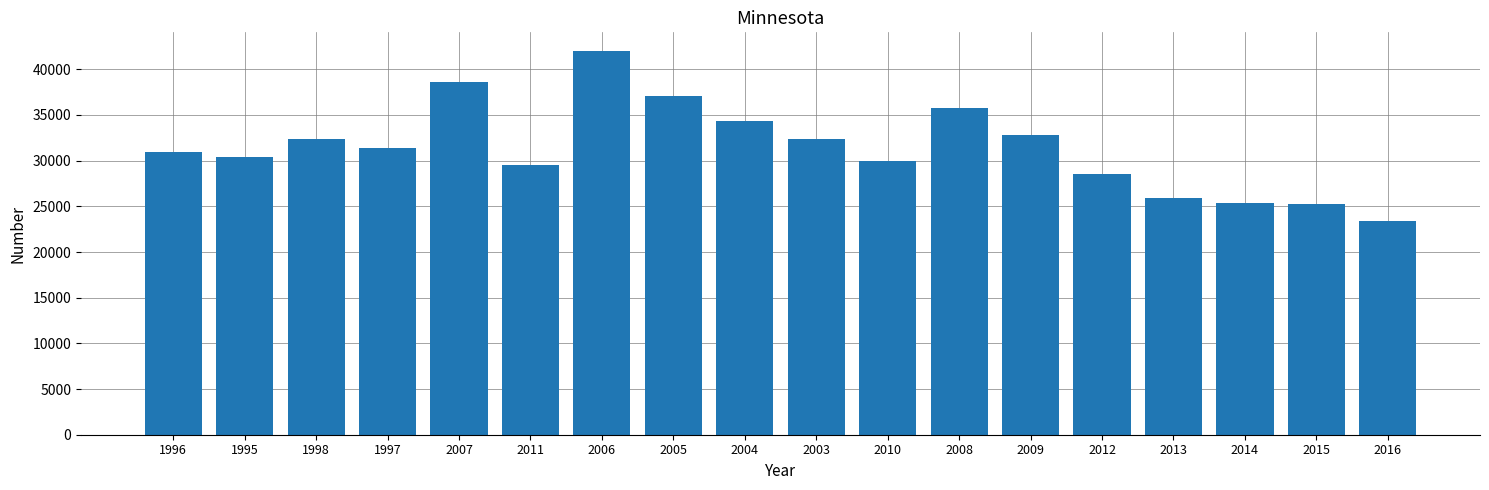

Where does the data first go above 31351?

1998